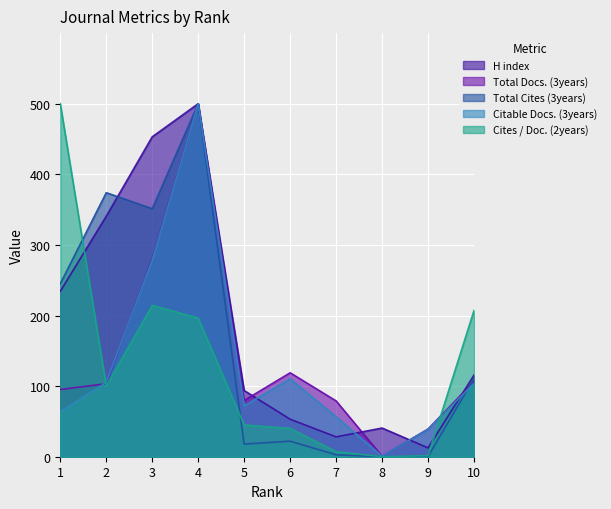

True or false: Total Docs. (3years) has more than 0 interior local peaks.

True